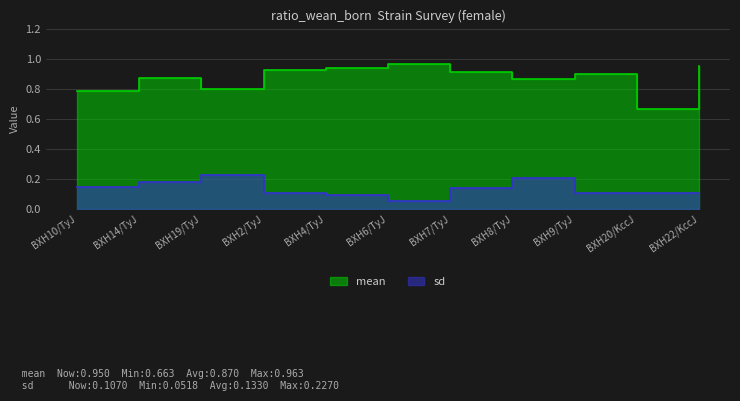

Is the value of mean at BXH6/TyJ greater than the value of sd at BXH2/TyJ?

Yes